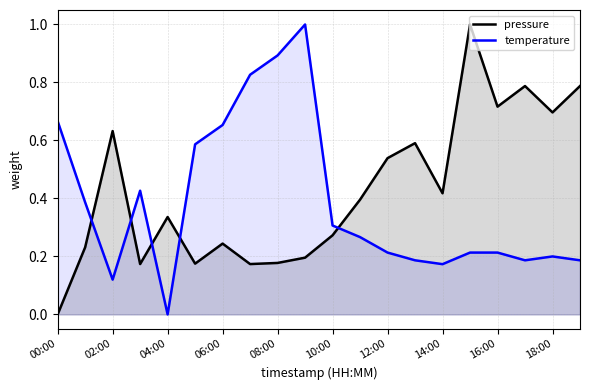

List the series in order of their peak value, lowest first.

pressure, temperature